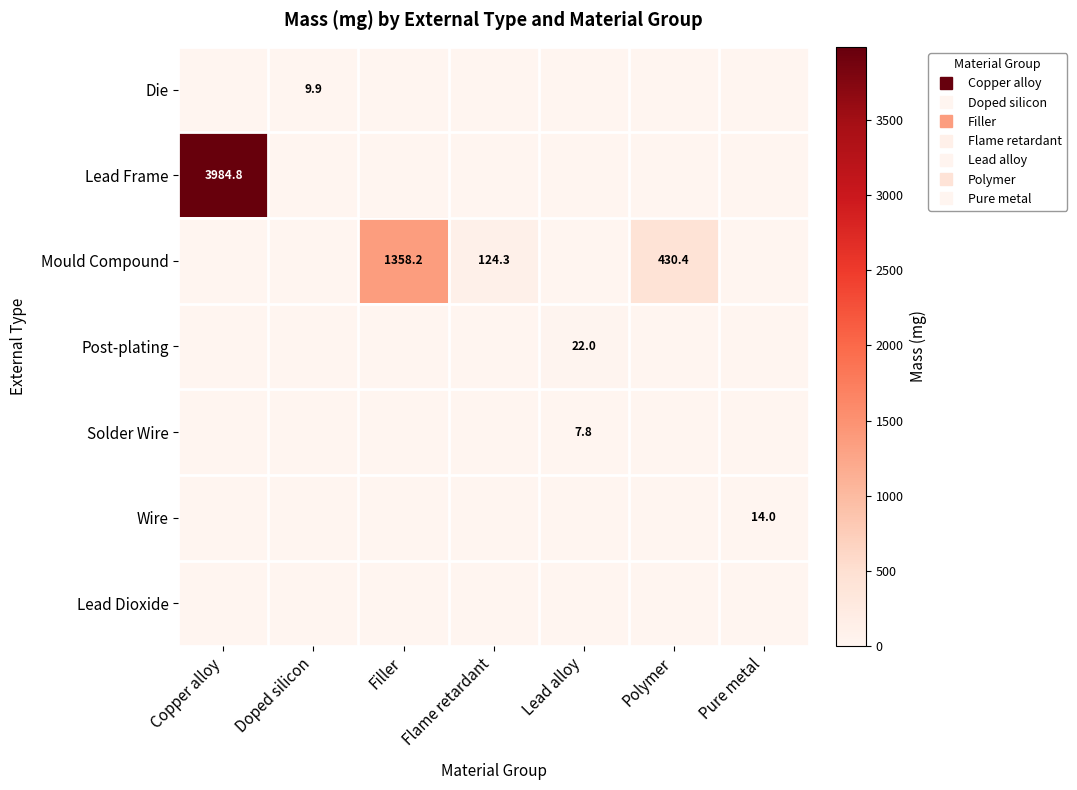

What is the total value across all series at Copper alloy?

3984.8